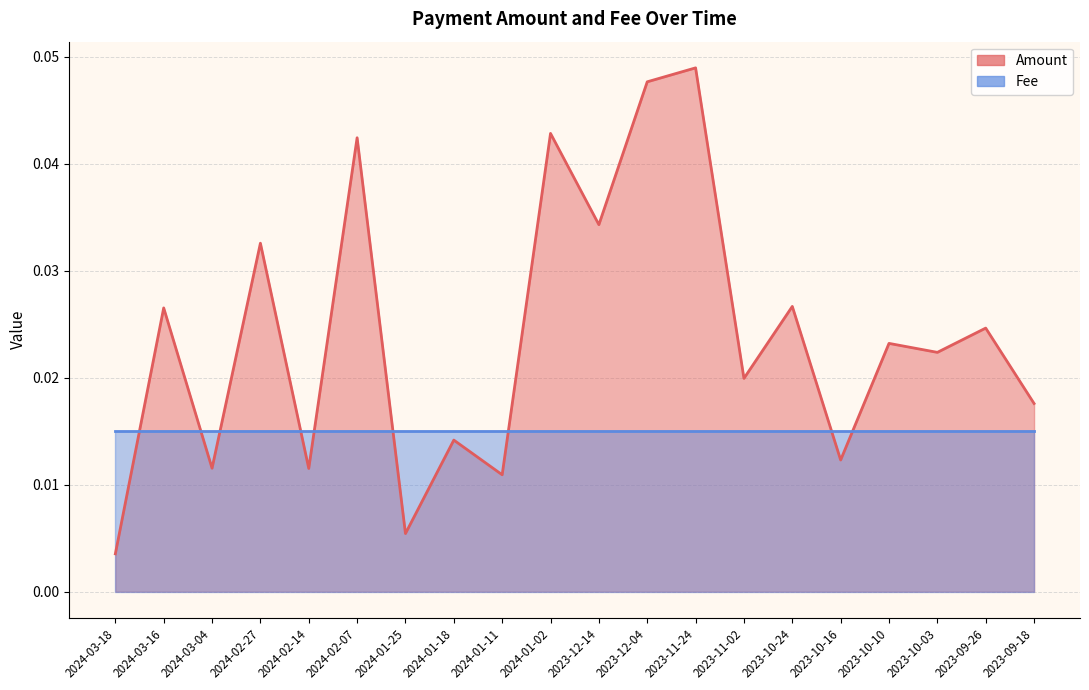

How many interior local valleys (lower than both neighbors) does the data have?

8